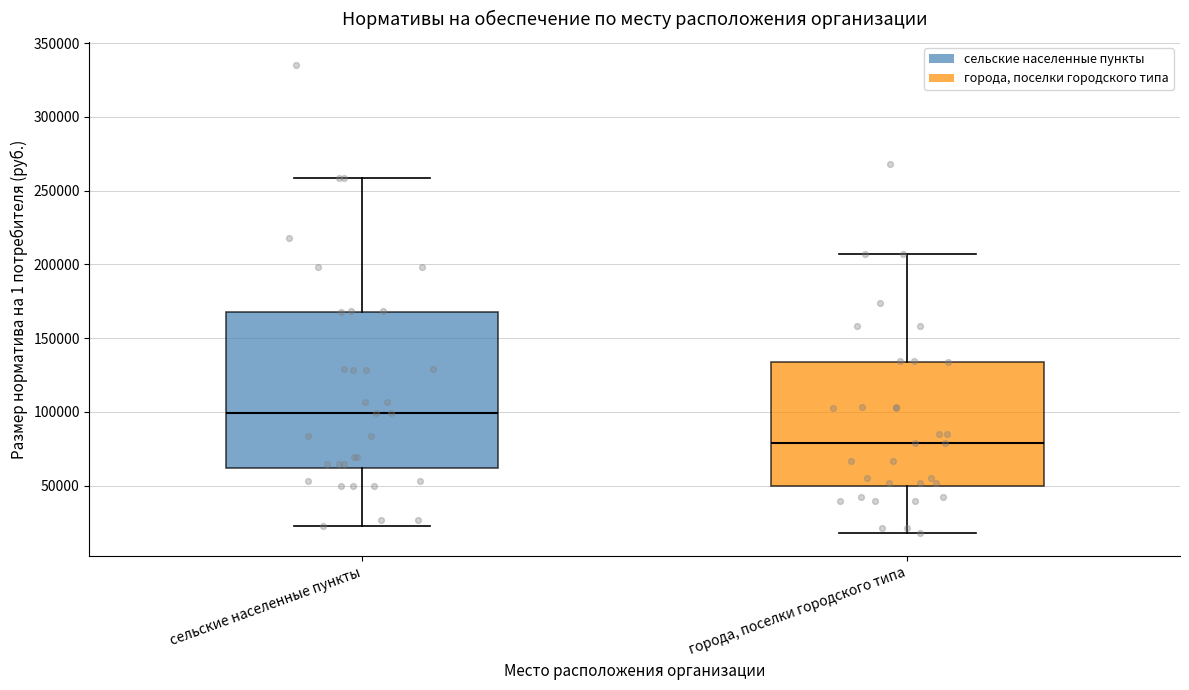

Comparing the boxes themselves (not the whiskers), which one is the tallest?

сельские населенные пункты